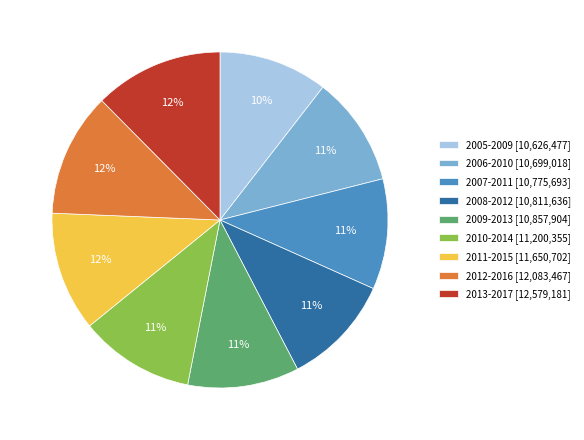

Between 2013-2017 [12,579,181] and 2006-2010 [10,699,018], which is larger?

2013-2017 [12,579,181]